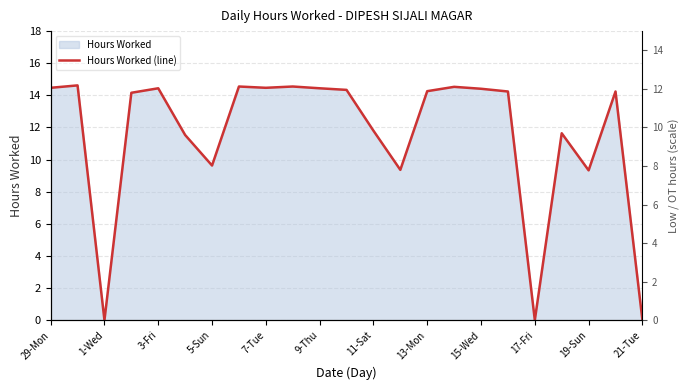

How many points are higher than both their immediate neighbors (excluding endpoints)?

7